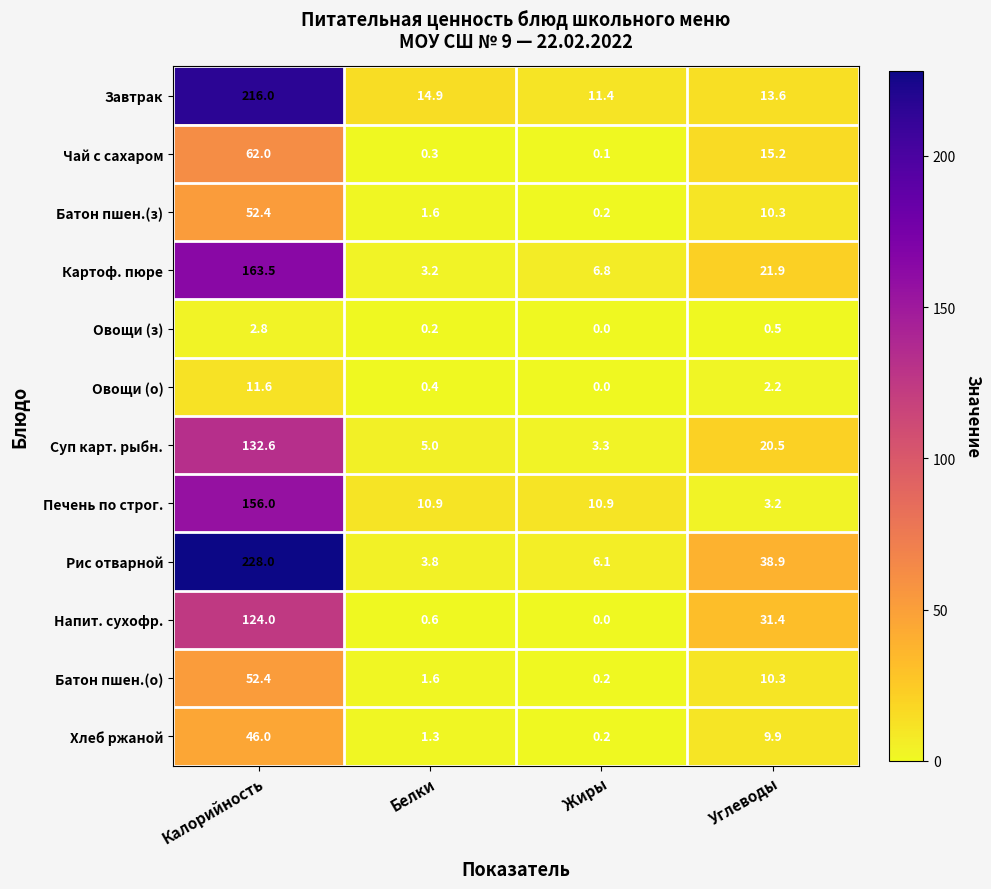

What is the approximate value of Завтрак at Углеводы?

13.6